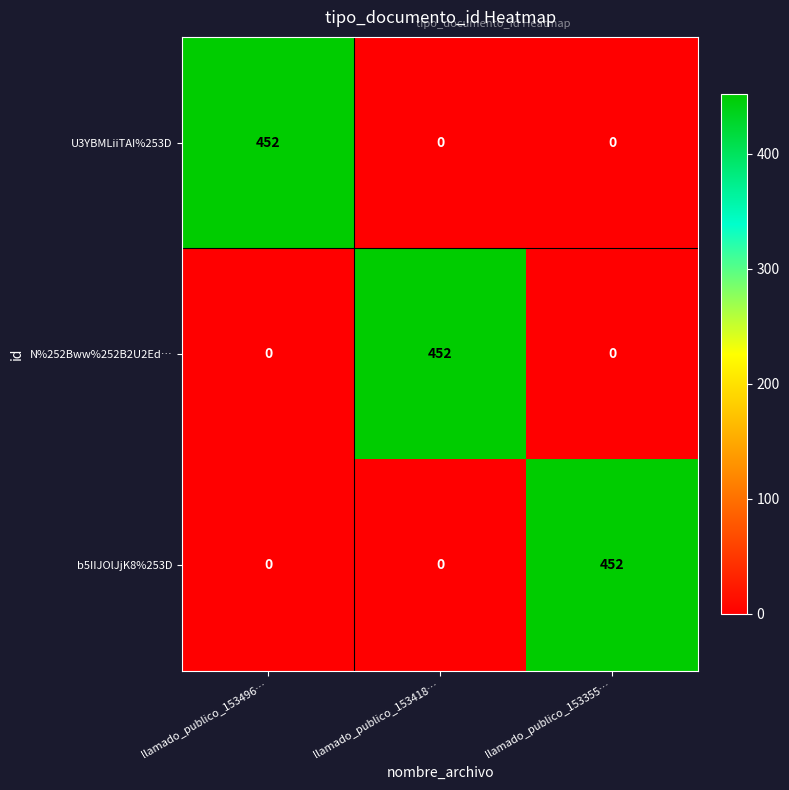

At how many categories does at least one series exceed 334?

3